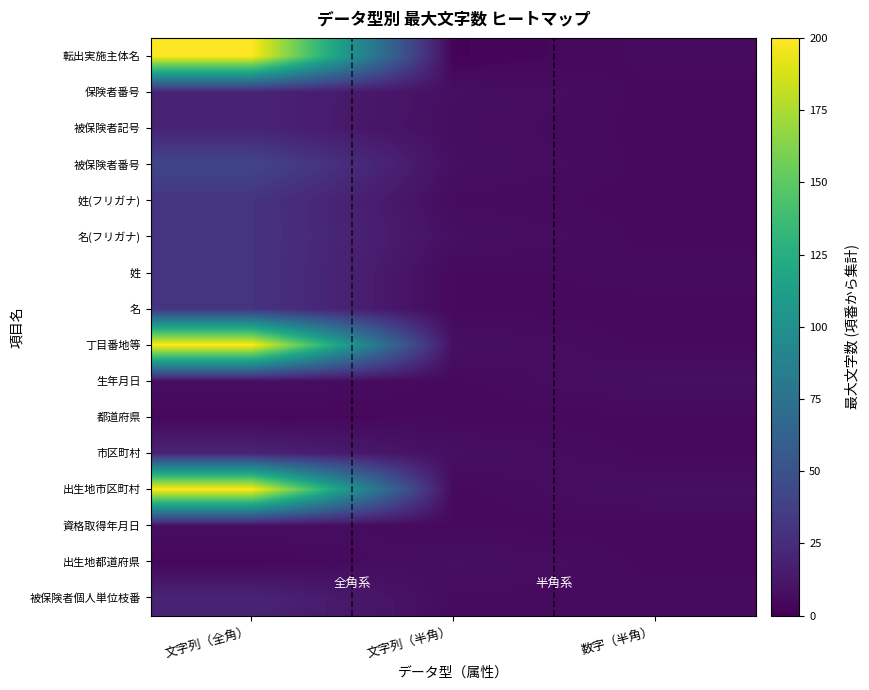

Reading left to right, what are all the values shown in this chart?

転出実施主体名: 文字列（全角）=200	文字列（半角）=2	数字（半角）=6
保険者番号: 文字列（全角）=20	文字列（半角）=8	数字（半角）=5
被保険者記号: 文字列（全角）=20	文字列（半角）=7	数字（半角）=5
被保険者番号: 文字列（全角）=42	文字列（半角）=8	数字（半角）=5
姓(フリガナ): 文字列（全角）=30	文字列（半角）=6	数字（半角）=5
名(フリガナ): 文字列（全角）=30	文字列（半角）=8	数字（半角）=5
姓: 文字列（全角）=30	文字列（半角）=5	数字（半角）=6
名: 文字列（全角）=30	文字列（半角）=5	数字（半角）=5
丁目番地等: 文字列（全角）=200	文字列（半角）=8	数字（半角）=5
生年月日: 文字列（全角）=8	文字列（半角）=5	数字（半角）=8
都道府県: 文字列（全角）=4	文字列（半角）=5	数字（半角）=5
市区町村: 文字列（全角）=20	文字列（半角）=8	数字（半角）=5
出生地市区町村: 文字列（全角）=200	文字列（半角）=5	数字（半角）=8
資格取得年月日: 文字列（全角）=8	文字列（半角）=5	数字（半角）=5
出生地都道府県: 文字列（全角）=4	文字列（半角）=8	数字（半角）=5
被保険者個人単位枝番: 文字列（全角）=20	文字列（半角）=6	数字（半角）=6